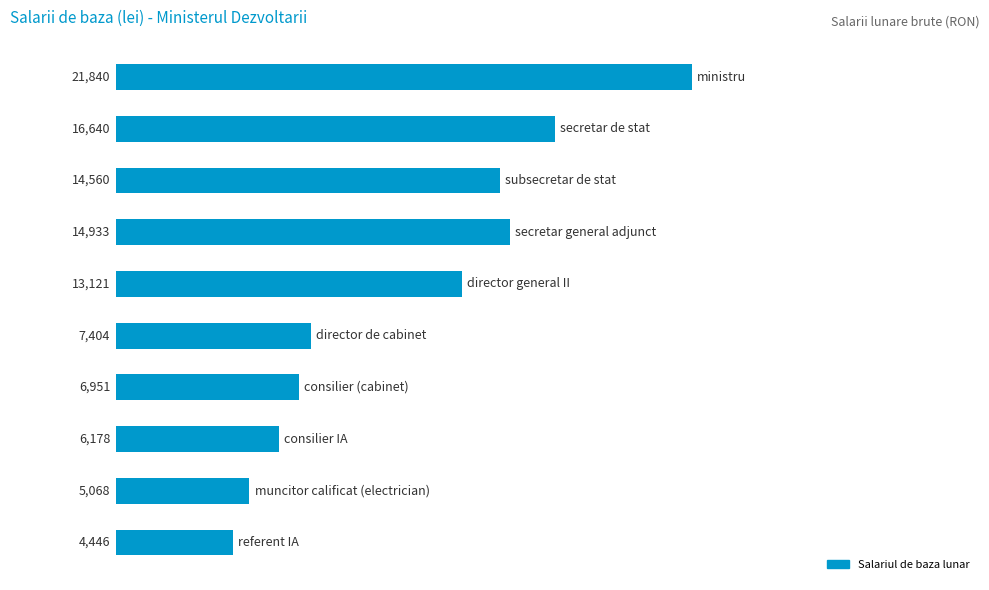

What is the sum of all values?

111141